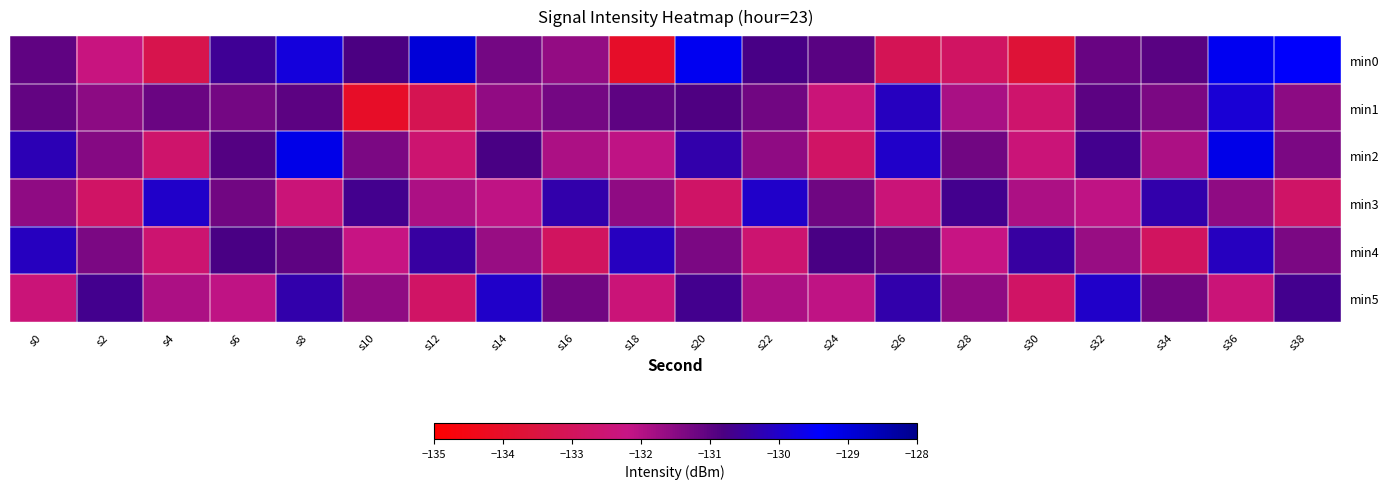

What is the total value across all series at s16?

-789.3